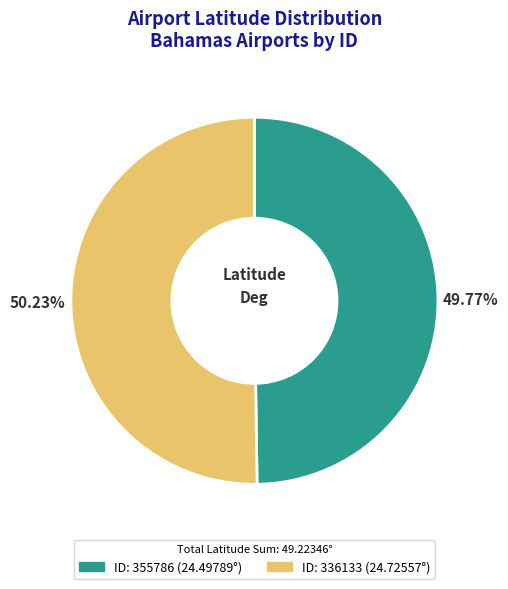

Is there any slice that represents more than half of the pie?

Yes